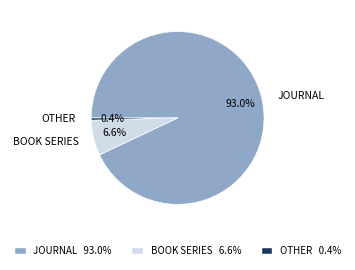

Which has a higher value, OTHER or JOURNAL?

JOURNAL